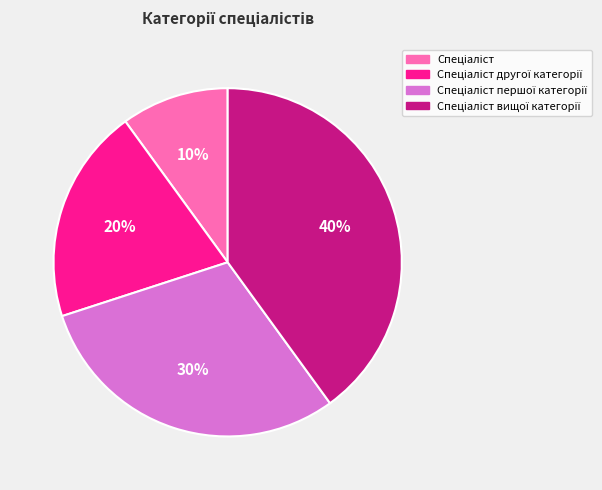

To the nearest percent, what is the difference between the largest and smallest slice percentages?

30%